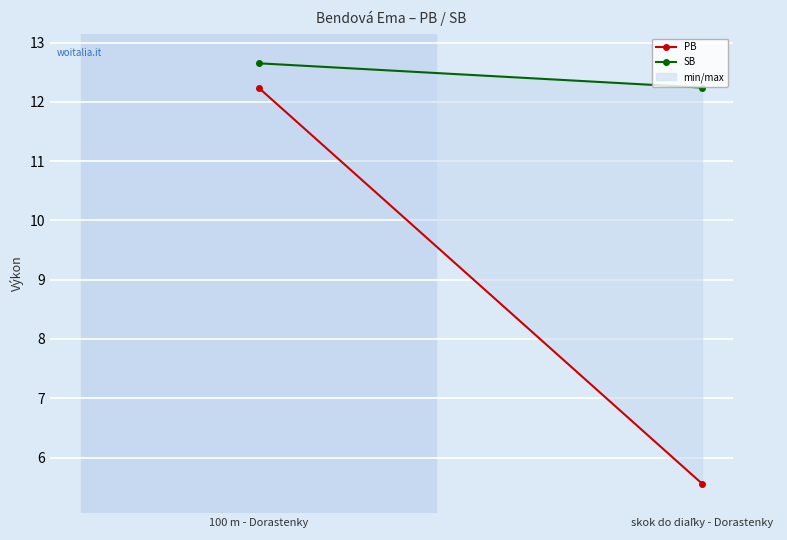

What is the sum of all SB values?

24.9